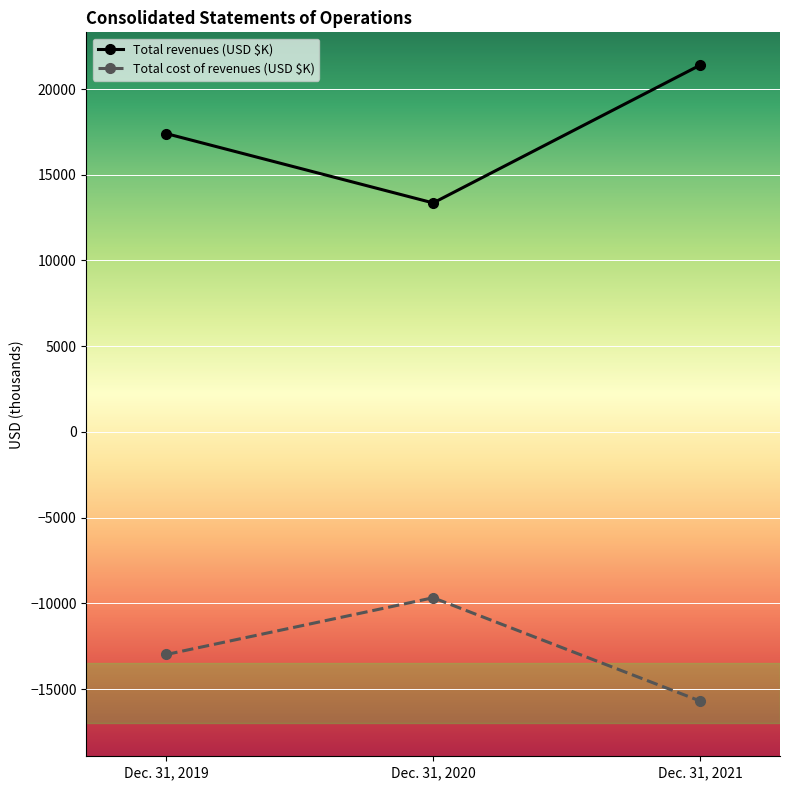

How many data points does each series have?

3